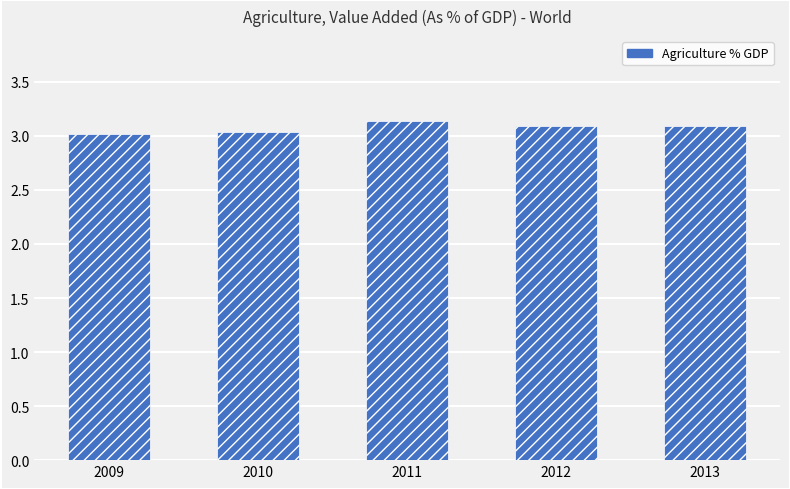

Is it true that the value at 2010 is 3.0?

True